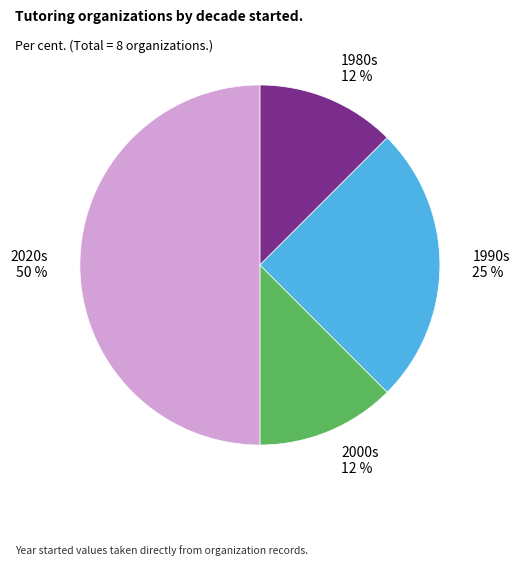

To the nearest percent, what portion does 1990s 25 % represent?

25%